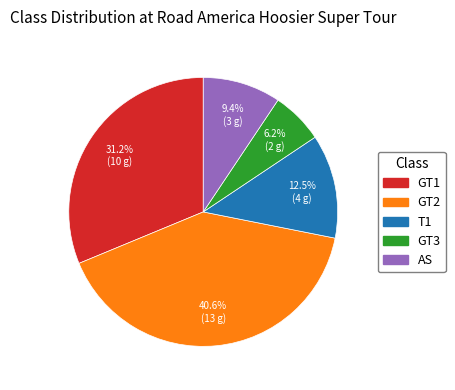

To the nearest percent, what percentage of the pie is GT3?

6%